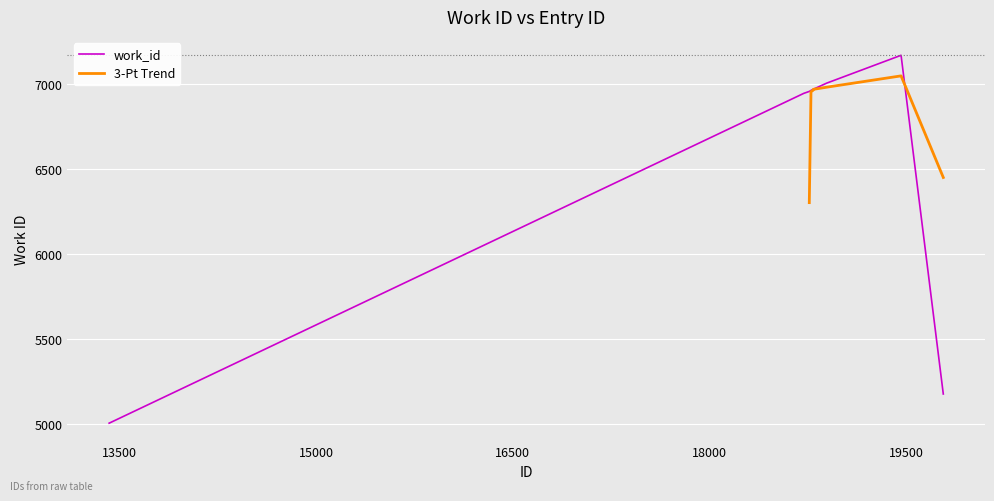

Where does the data first go above 6969?

18792